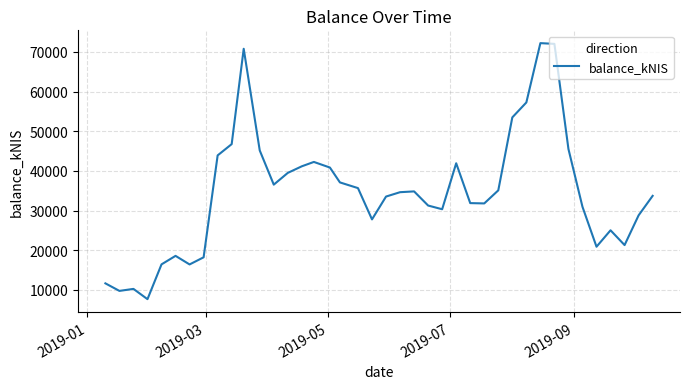

Is this an area chart (filled region under the line)?

No